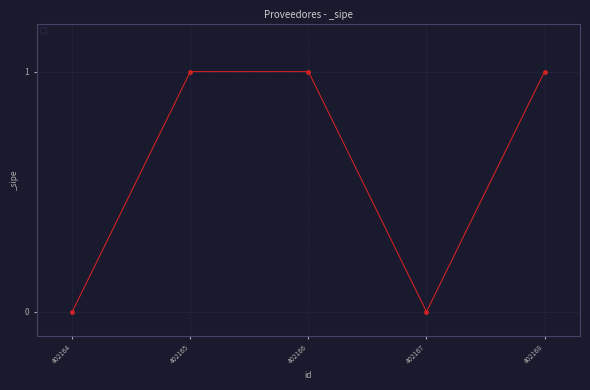

What is the difference between the maximum and minimum values?

1